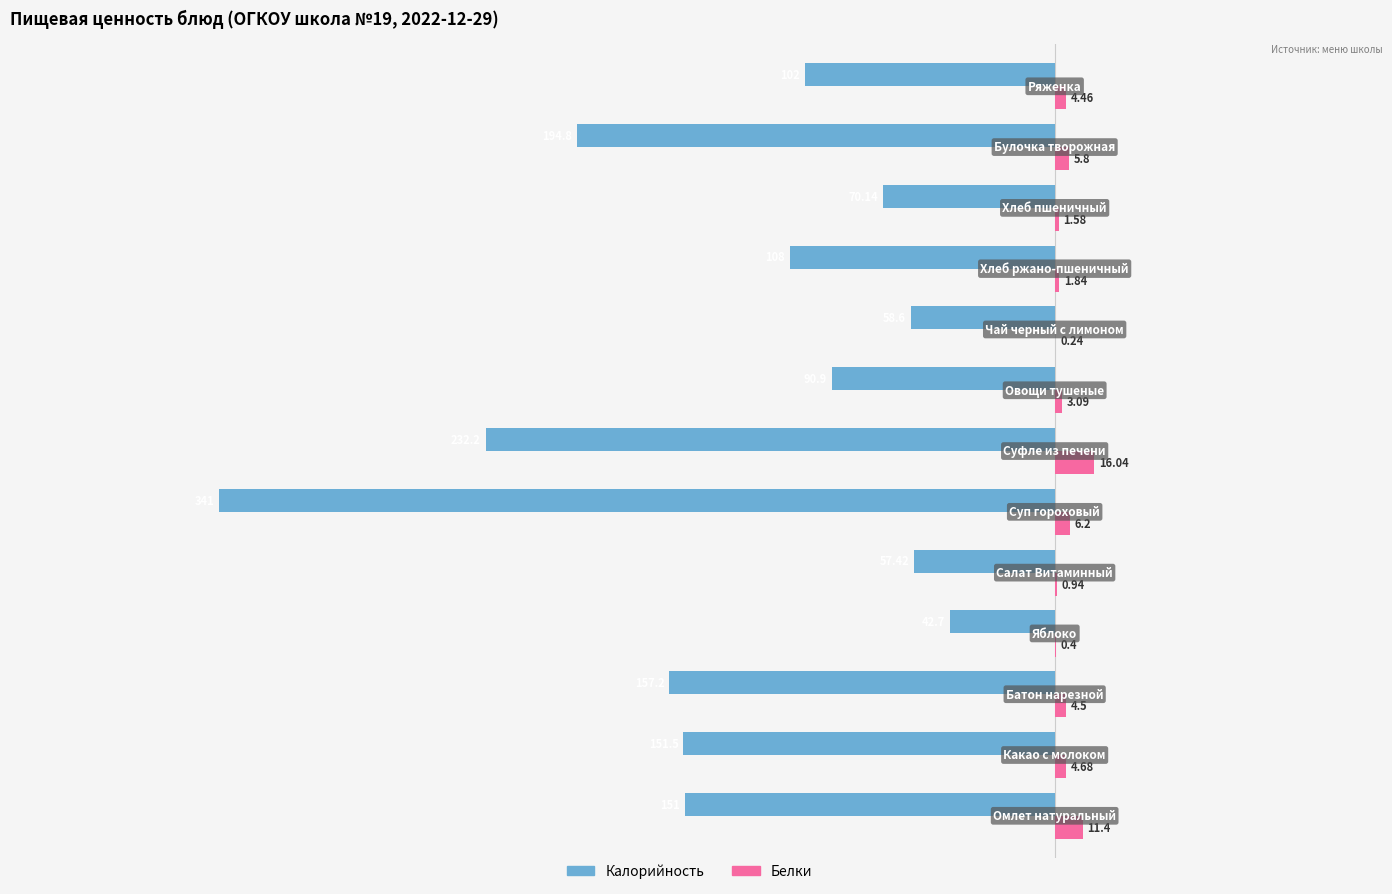

Rank the series by their maximum value, from highest to lowest.

Белки, Калорийность